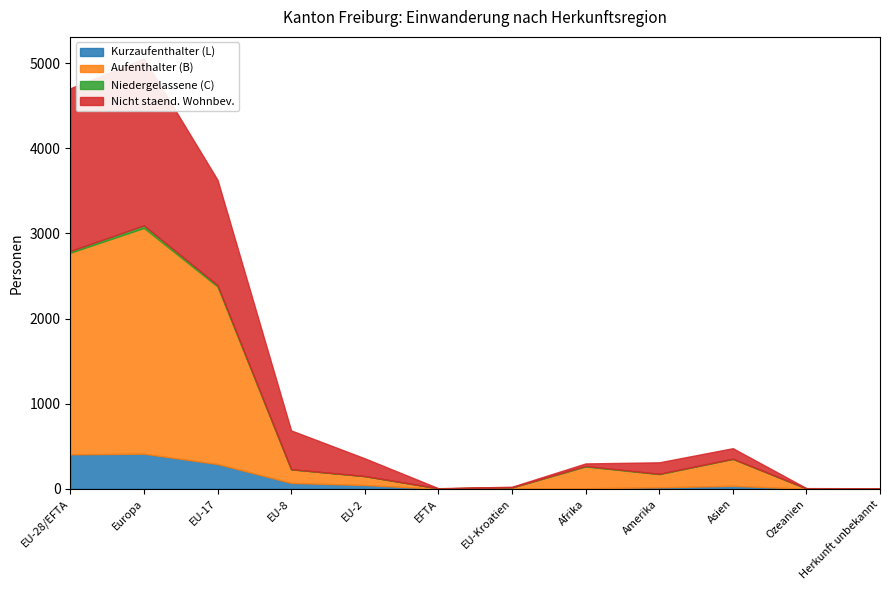

Between Amerika and Herkunft unbekannt, which series saw the biggest shift?

Aufenthalter (B)